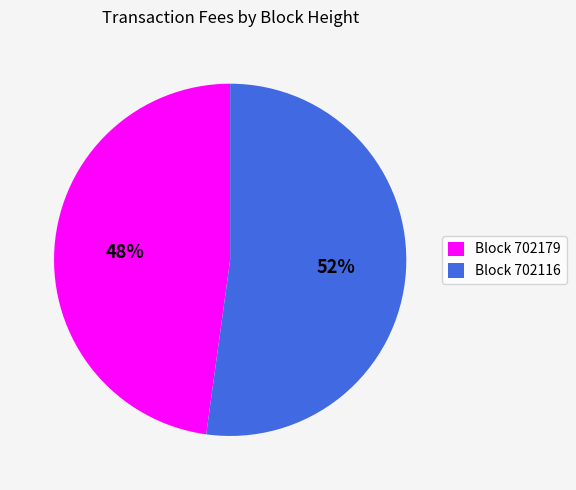

Is there a majority slice in this chart?

Yes